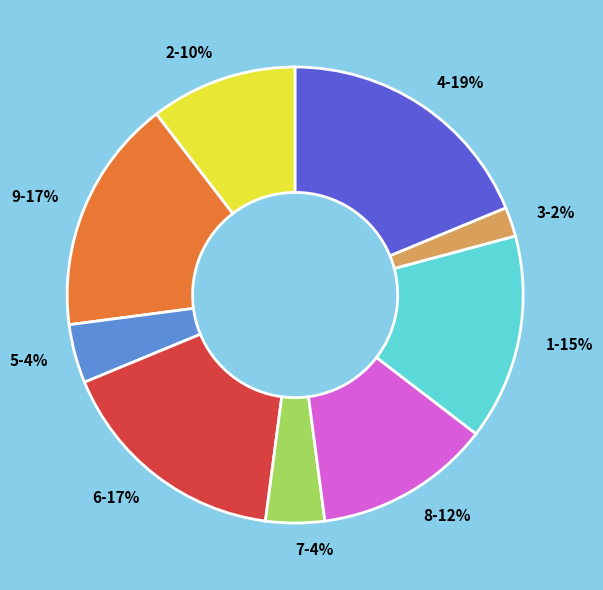

Approximately how many times larger is the value at 2-10% compared to 5-4%?

2.5